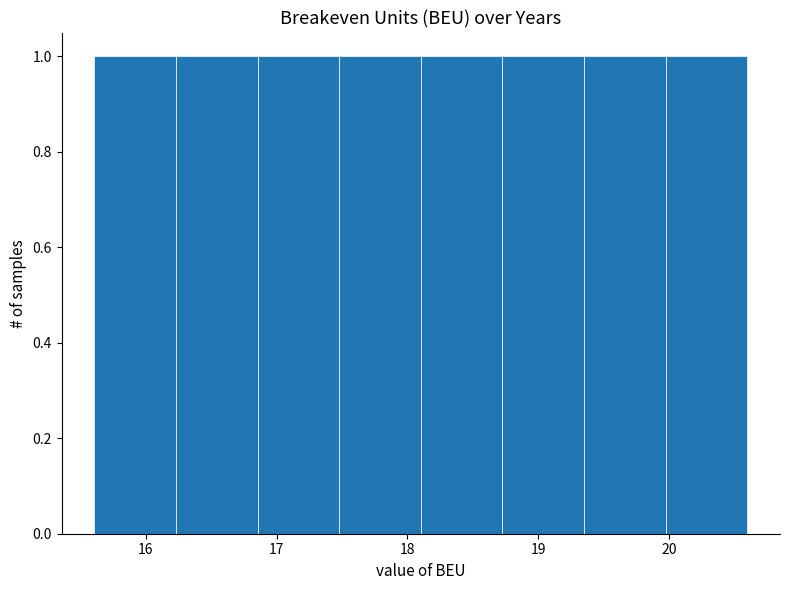

Reading left to right, transcribe this chart: for each bar, give the range it covers on the x-axis and its height. Neither the bar edges nor the heights are printed on the chart, so give them approximately, as read against the axes.

15.6 to 16.2: 1
16.2 to 16.9: 1
16.9 to 17.5: 1
17.5 to 18.1: 1
18.1 to 18.7: 1
18.7 to 19.3: 1
19.3 to 20.0: 1
20.0 to 20.6: 1